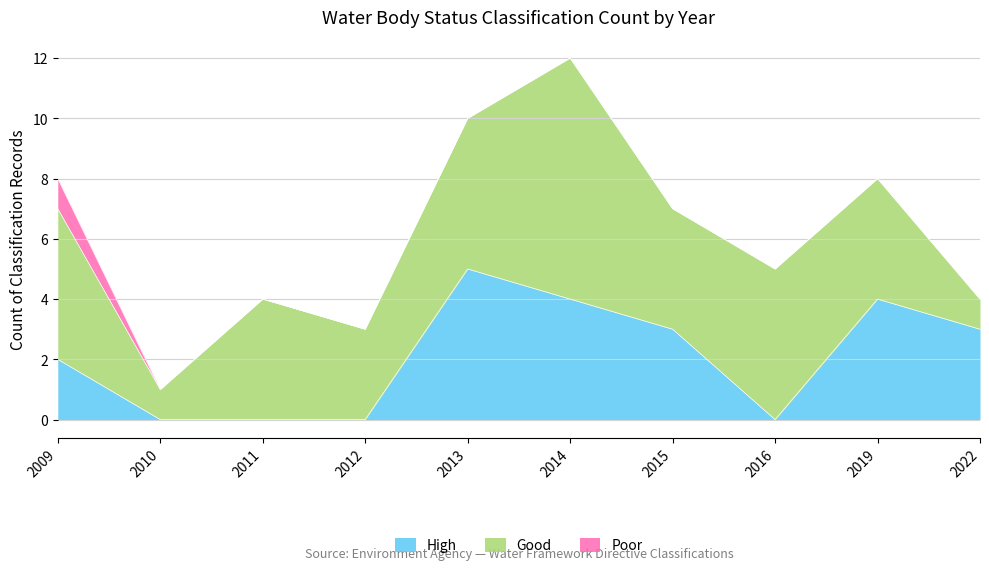

Which series has the widest spread of values?

Good